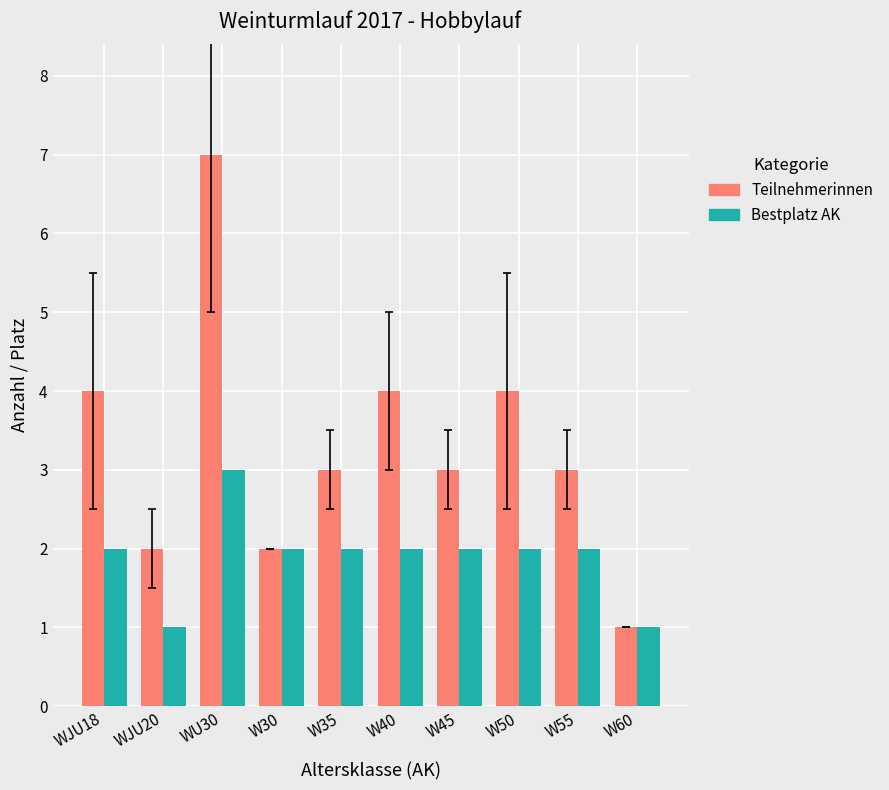

How many distinct data groups are displayed?

2